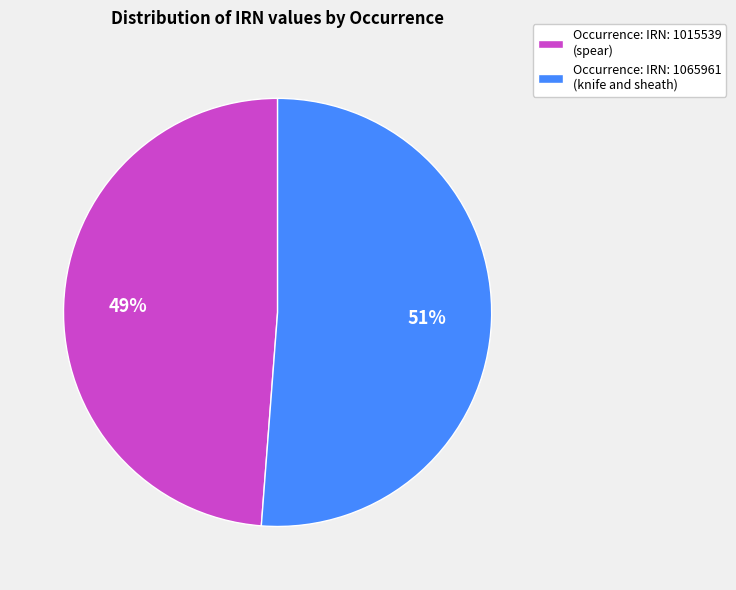

Do Occurrence: IRN: 1015539 (spear) and Occurrence: IRN: 1065961 (knife and sheath) together represent more than half of the pie?

Yes